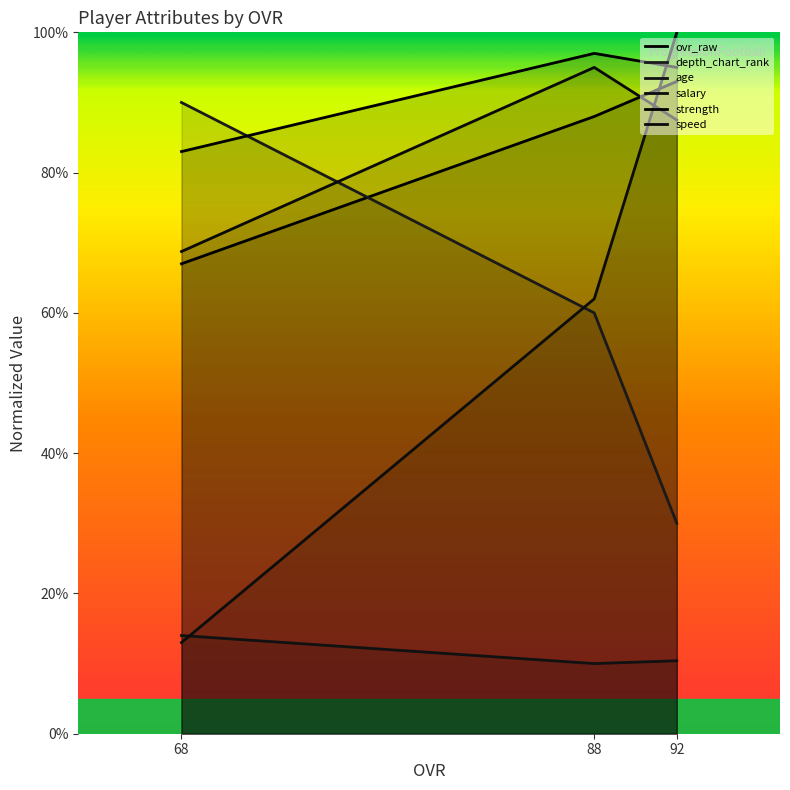

What is the difference between the age values at 88 and 92?

0.4